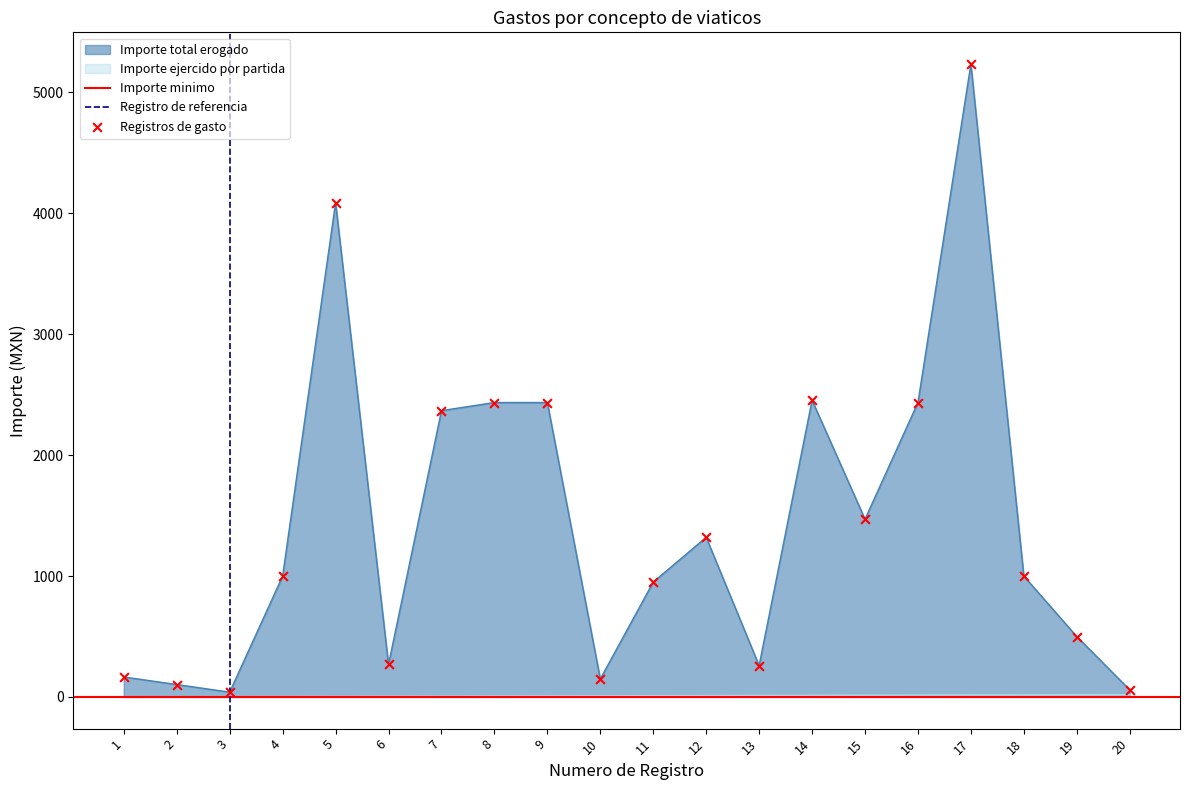

At which category is the sum across all series the highest?

17